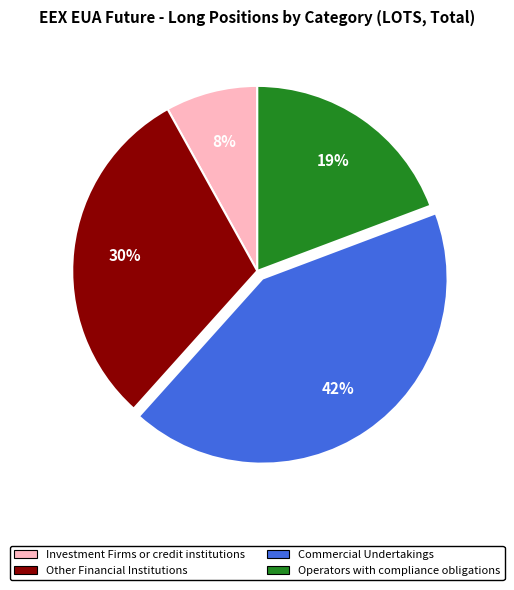

To the nearest percent, what is the average slice percentage?

25%